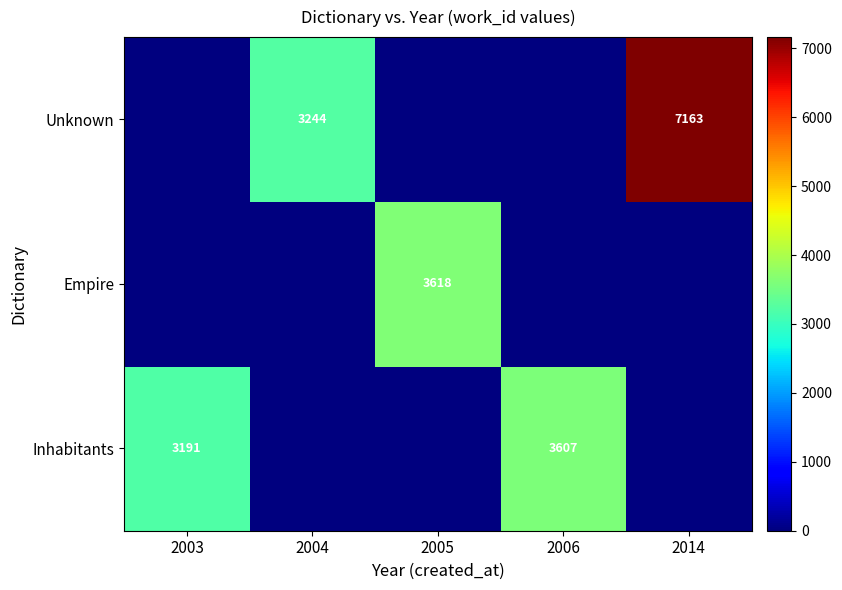

True or false: Empire has a value of 0 at 2014.

True